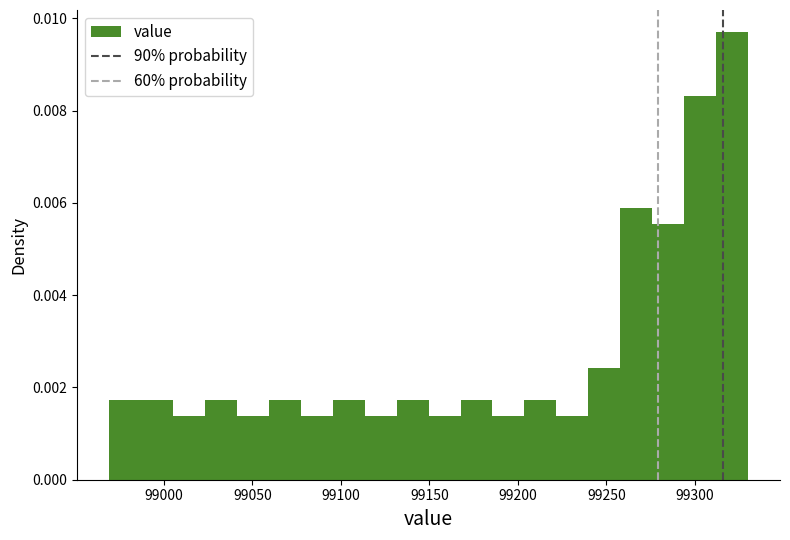

Read against the x-axis, roughly where is the centre of the tallest bar?

99320